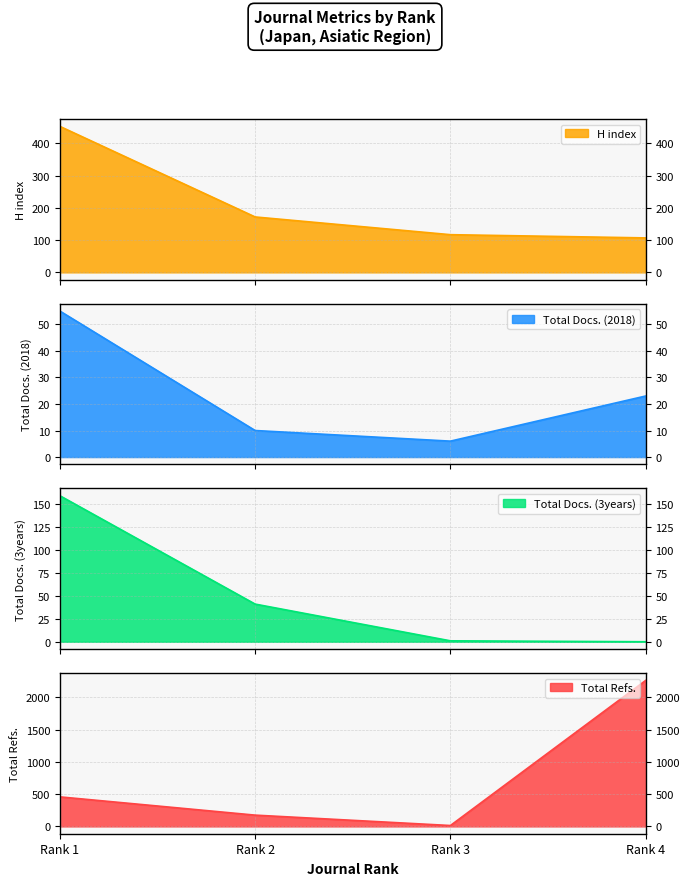

What value does the H index series have at Rank 1?

453